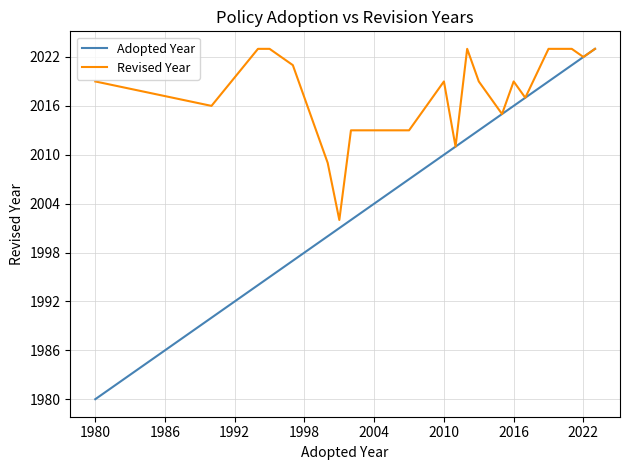

What is the highest value of the Adopted Year series?

2023